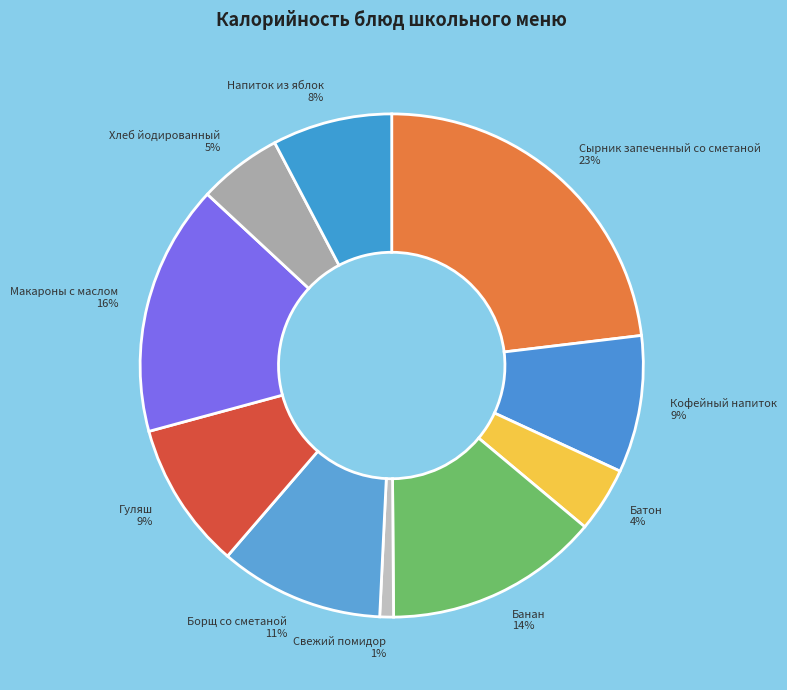

Is the sum of Напиток из яблок and Гуляш greater than half?

No